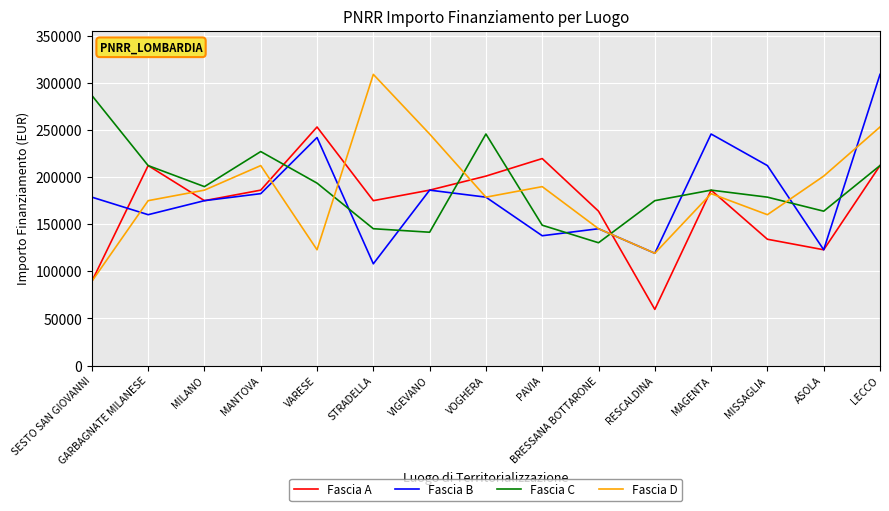

What is the maximum value for Fascia A?

253355.4